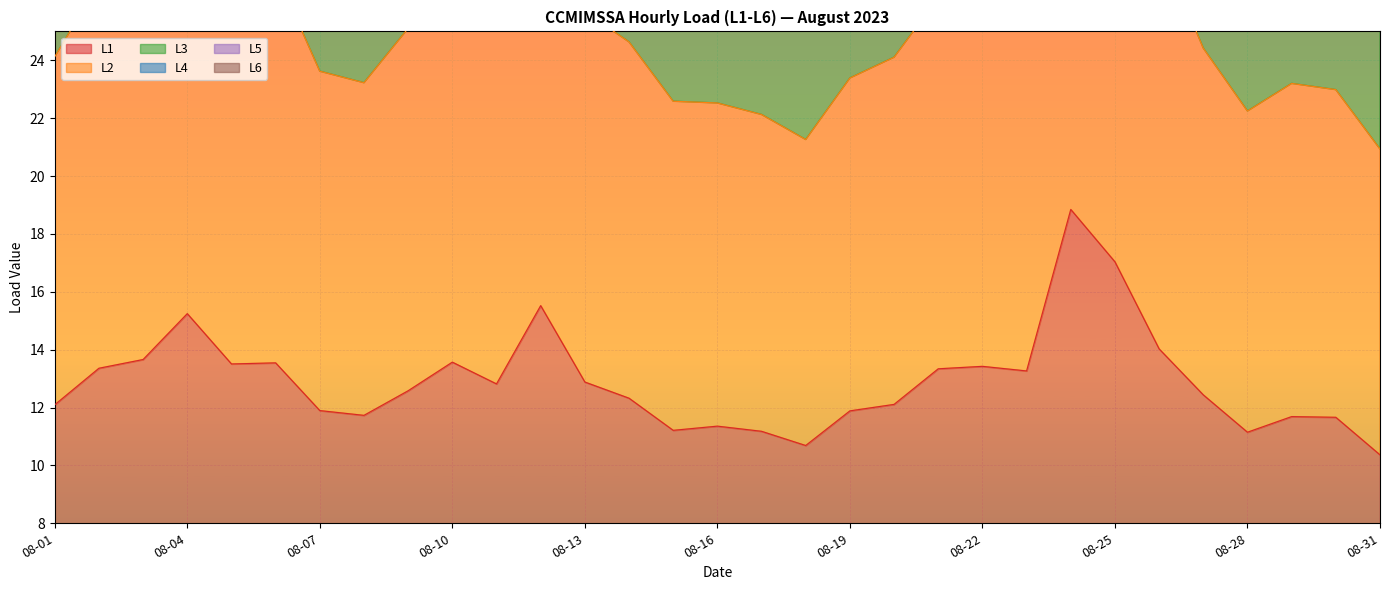

Which series changed the most between 08-13 and 08-22?

L5